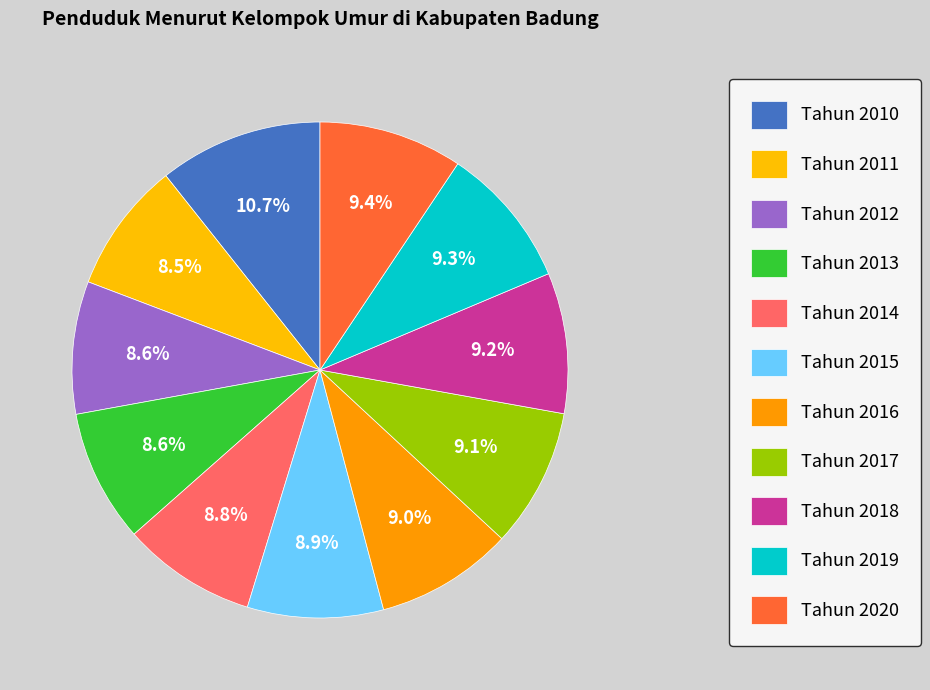

How many segments does this pie chart have?

11